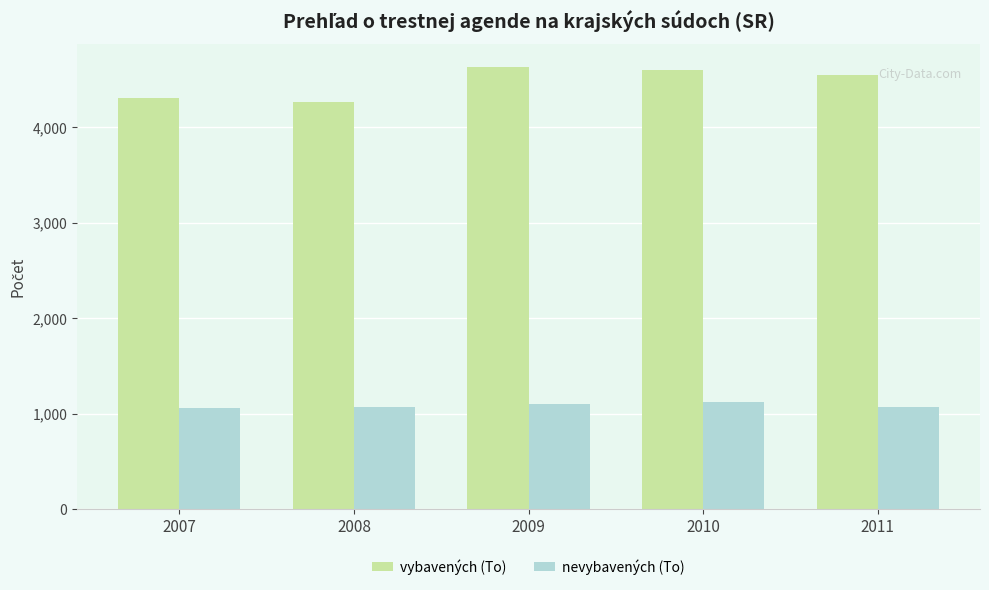

Is it true that nevybavených (To) equals 555 at 2008?

False